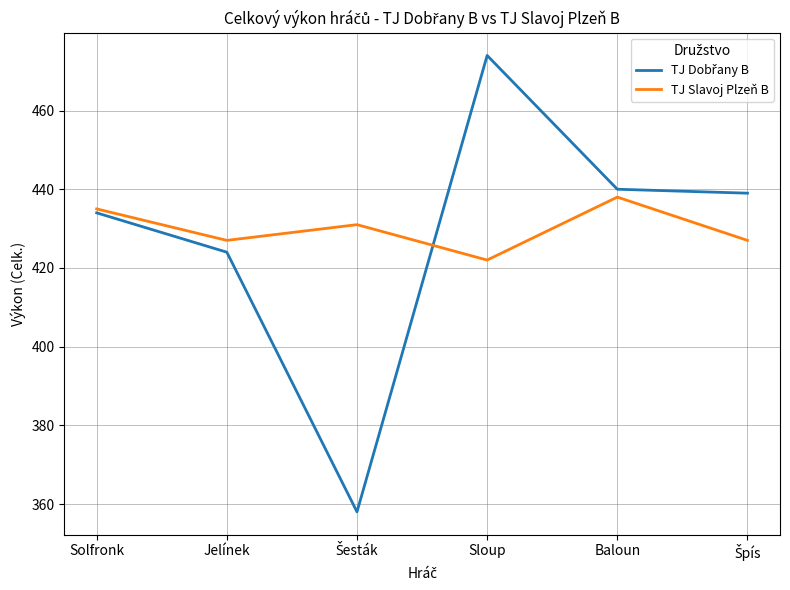

Which series has the largest total across all categories?

TJ Slavoj Plzeň B